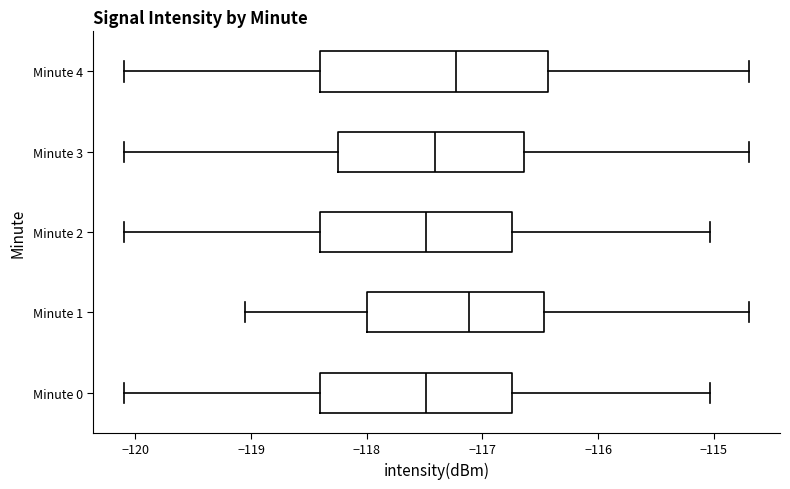

Reading bottom to top, transcribe this box plot: for each box, give where its median line is, the range the box spans, and where its two whiskers end, as read against the x-axis. The values are not printed on the chart, so give them approximately, as read against the axis.

Minute 0: median -117.5, box -118.4 to -116.7, whiskers -120.1 to -115.0
Minute 1: median -117.1, box -118.0 to -116.5, whiskers -119.0 to -114.7
Minute 2: median -117.5, box -118.4 to -116.7, whiskers -120.1 to -115.0
Minute 3: median -117.4, box -118.2 to -116.6, whiskers -120.1 to -114.7
Minute 4: median -117.2, box -118.4 to -116.4, whiskers -120.1 to -114.7